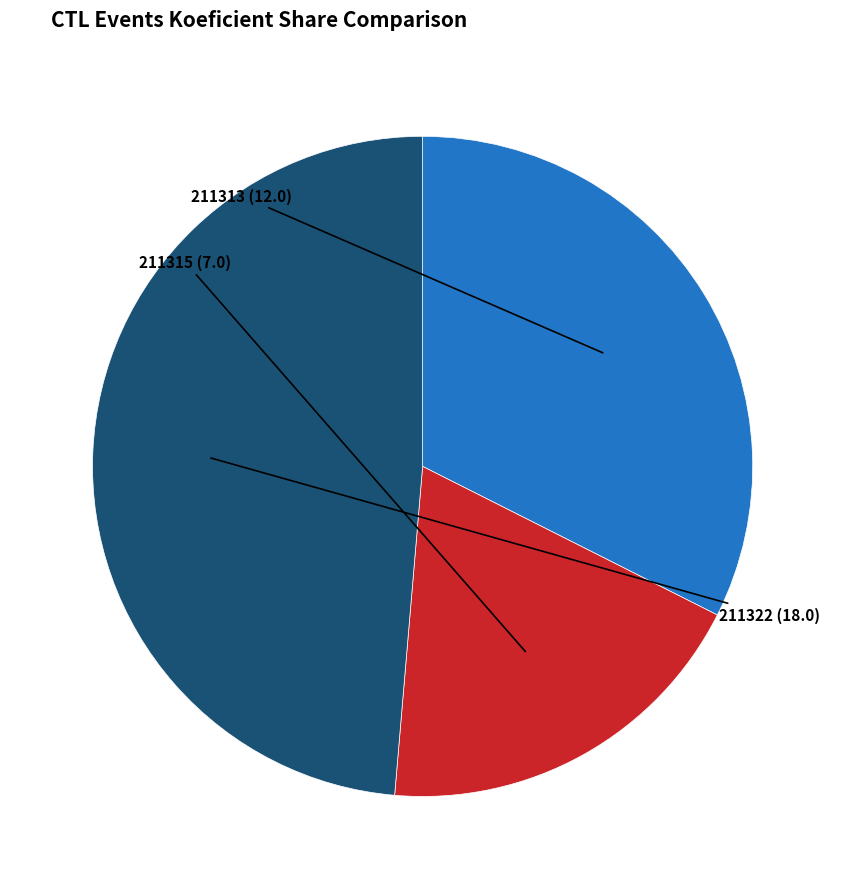

Count the number of slices in the pie.

3